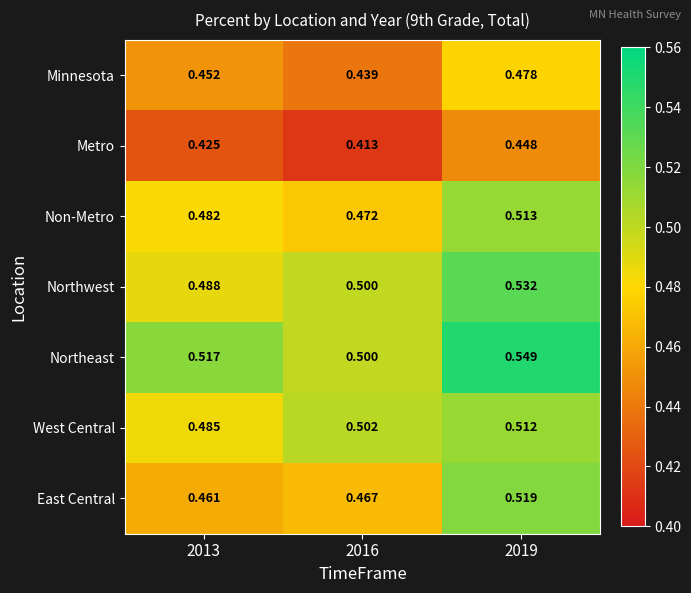

At which category is the sum across all series the highest?

2019